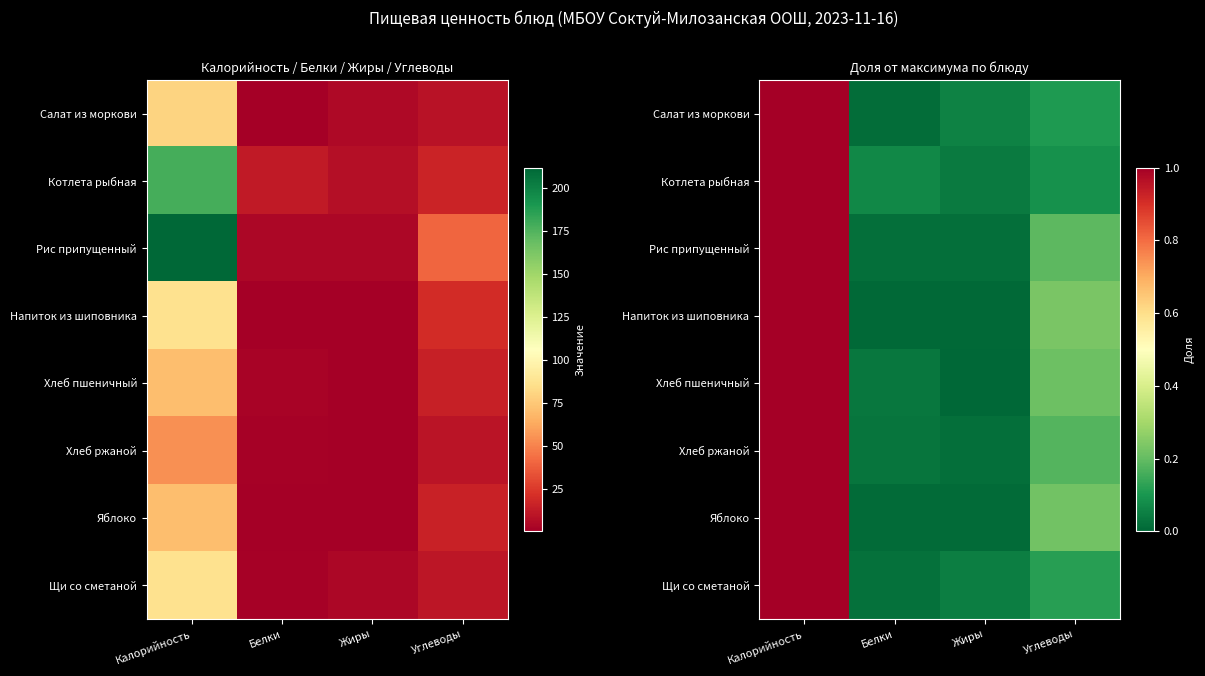

At which label is Хлеб ржаной closest to 0?

Жиры